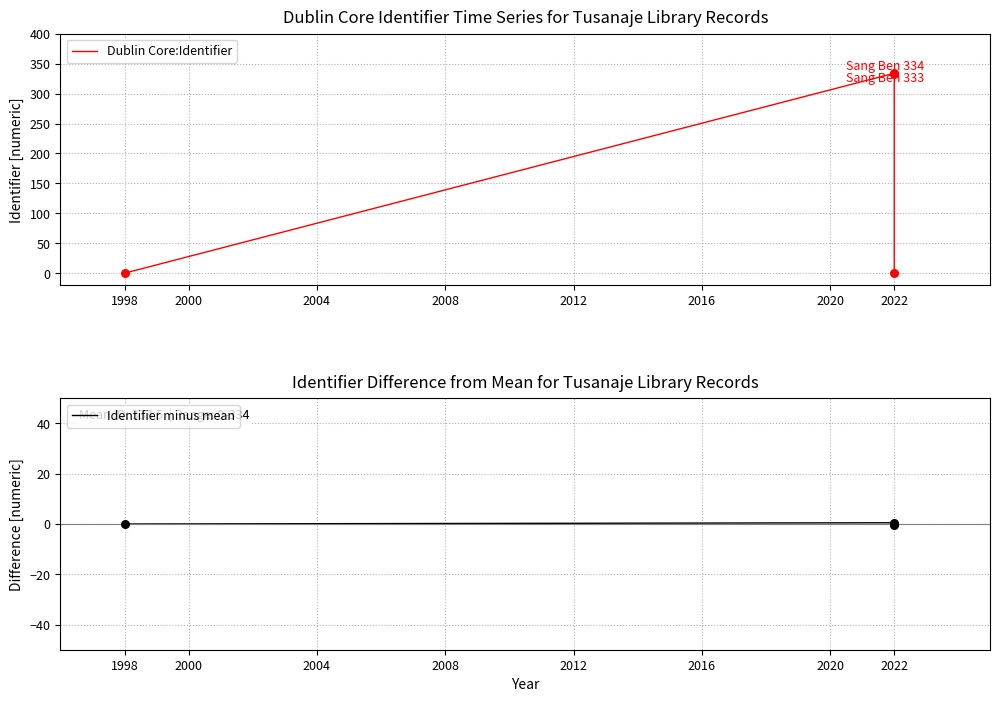

Is the value of Identifier minus mean at 1998 greater than the value of Dublin Core:Identifier at 1998?

No